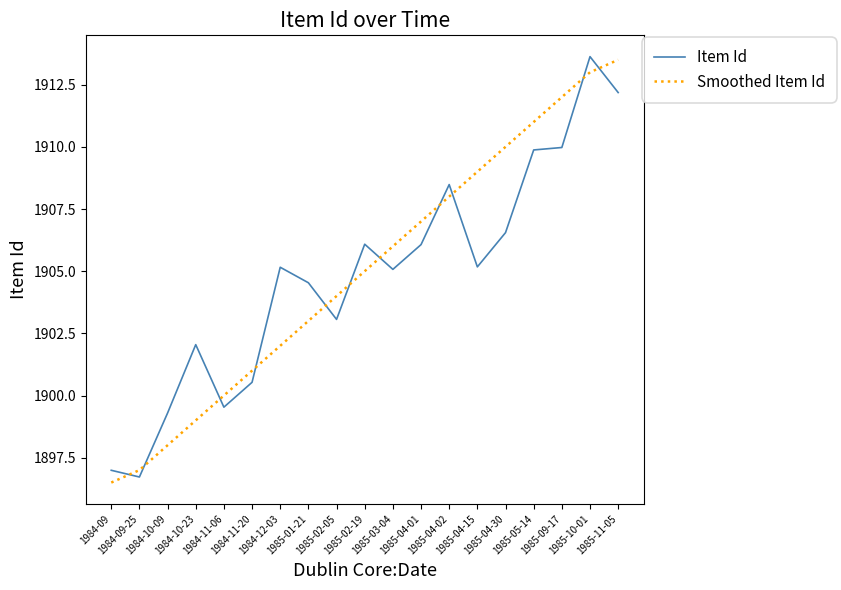

Which category has the lowest value across all series?

1984-09